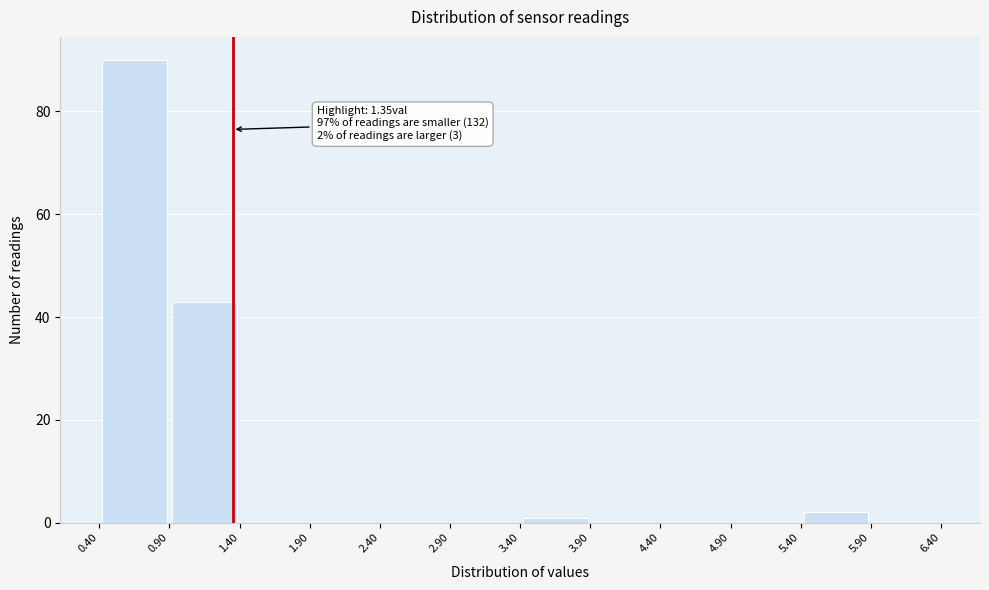

Which range on the x-axis has the tallest bar?

0.40 to 0.90